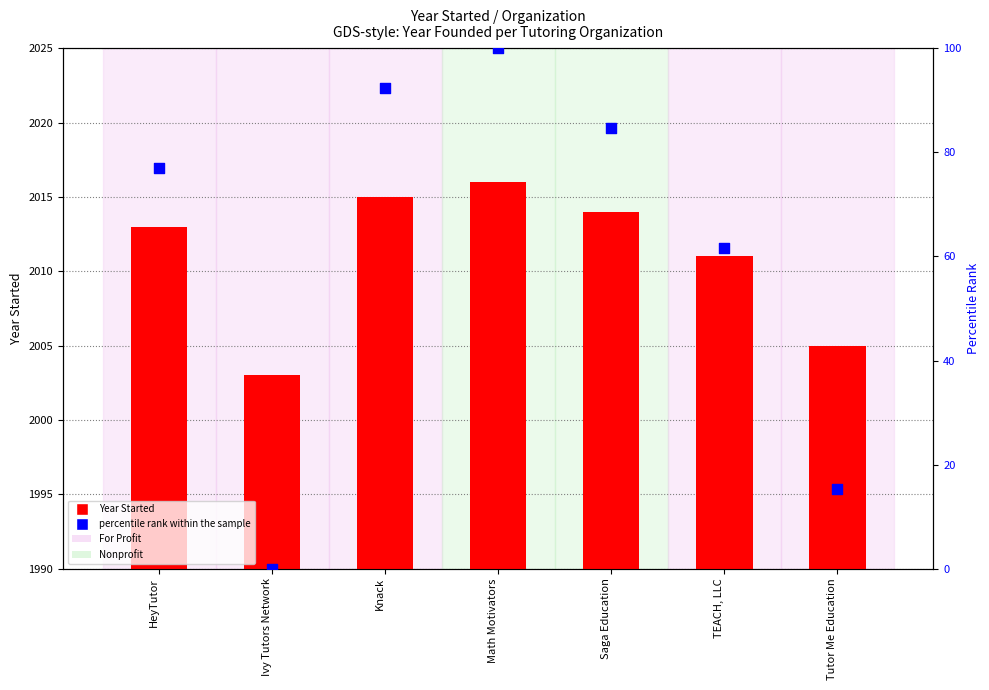

Is the value of percentile rank within the sample at Saga Education greater than the value of Year Started at TEACH, LLC?

No